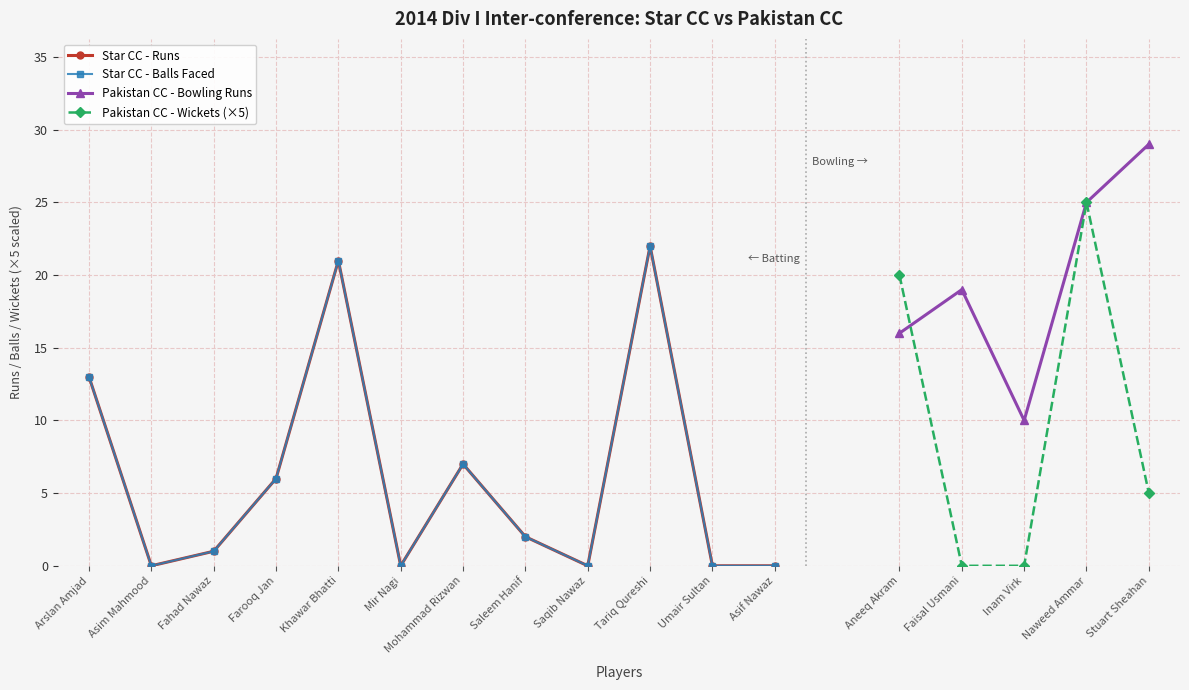

At which category is the sum across all series the highest?

Tariq Qureshi